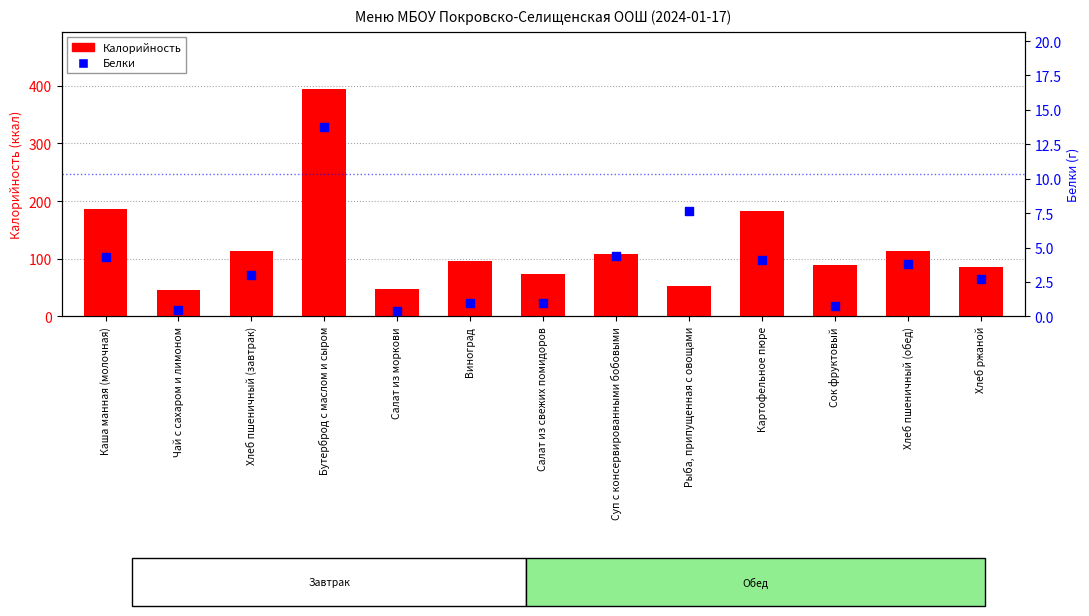

What are all the series names shown in the legend?

Калорийность, Белки